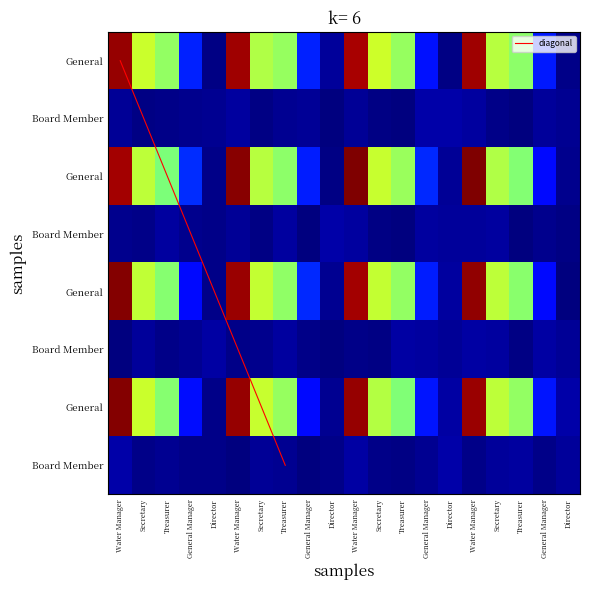

Reading right to left, transcribe all the data shown in this chart.

General: Director=0	General Manager=1800	Treasurer=6737	Secretary=7535	Water Manager=12923
Board Member: Director=0	General Manager=0	Treasurer=0	Secretary=0	Water Manager=0